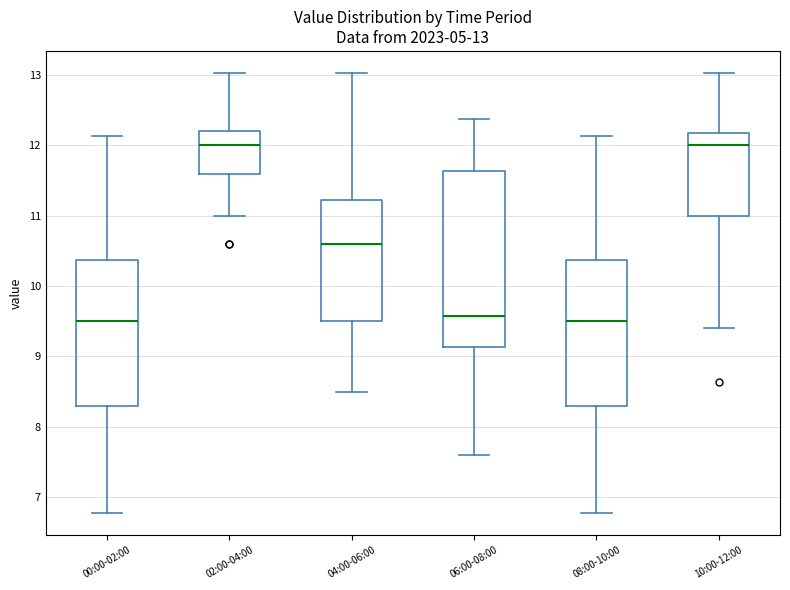

Comparing the boxes themselves (not the whiskers), which one is the tallest?

06:00-08:00